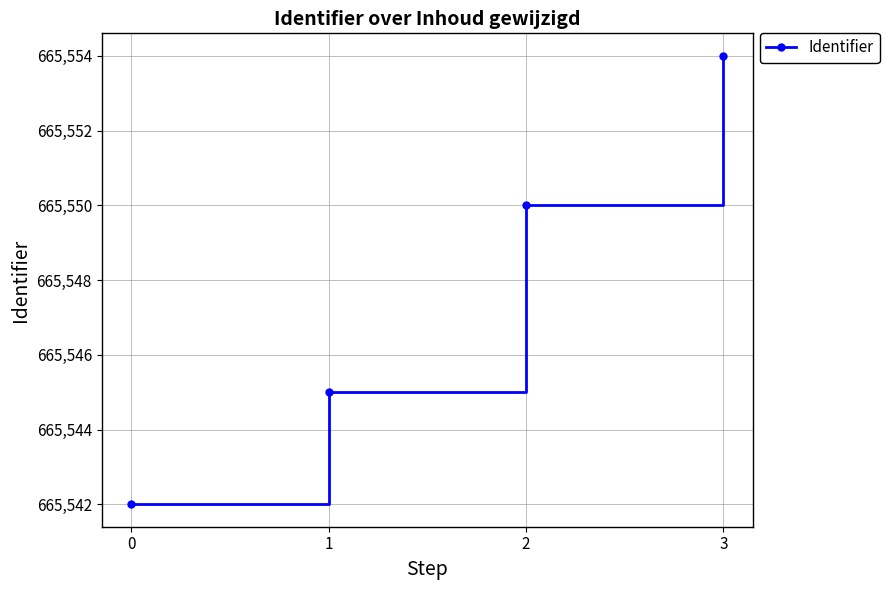

What is the value of the 2nd point from the left?

665545